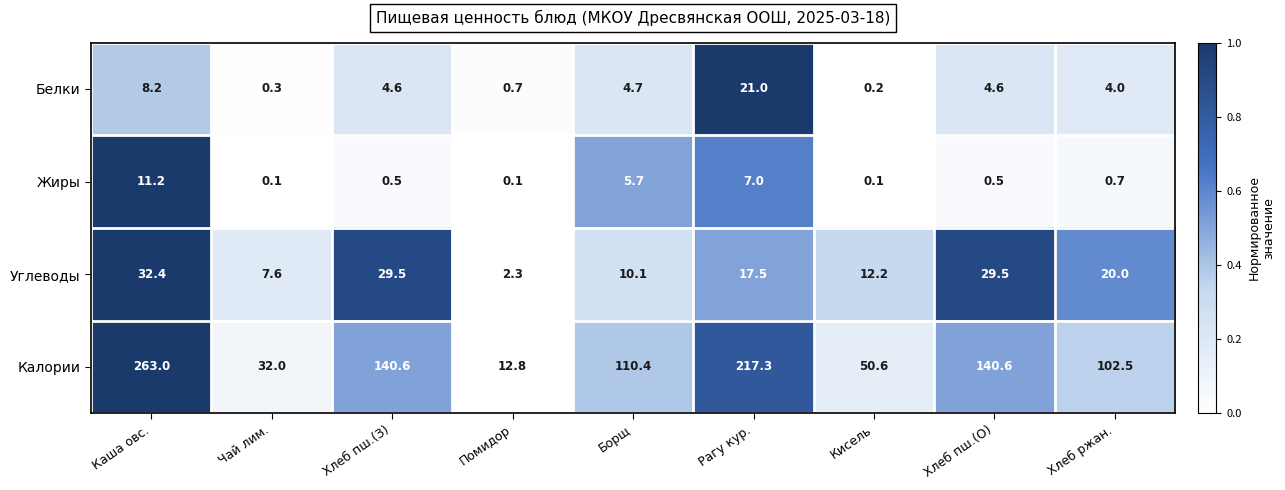

What is the maximum value shown in the chart?

263.0